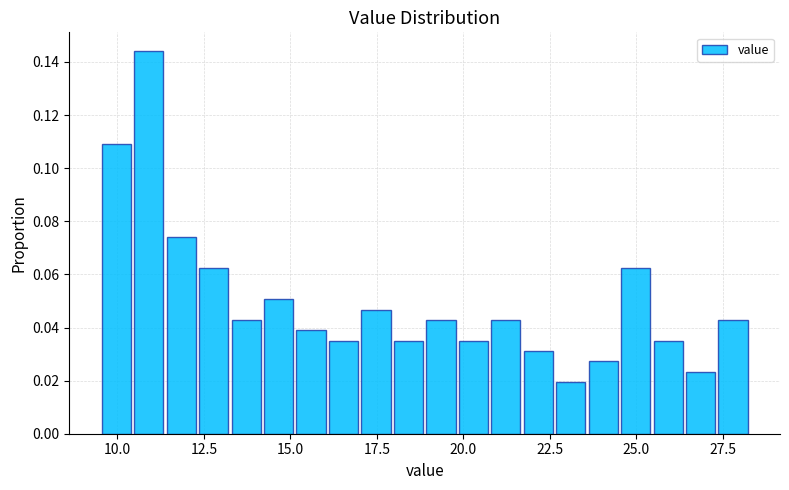

Around what value on the x-axis is the tallest bar? Give the approximate position of its centre, as read against the axis.

11.0